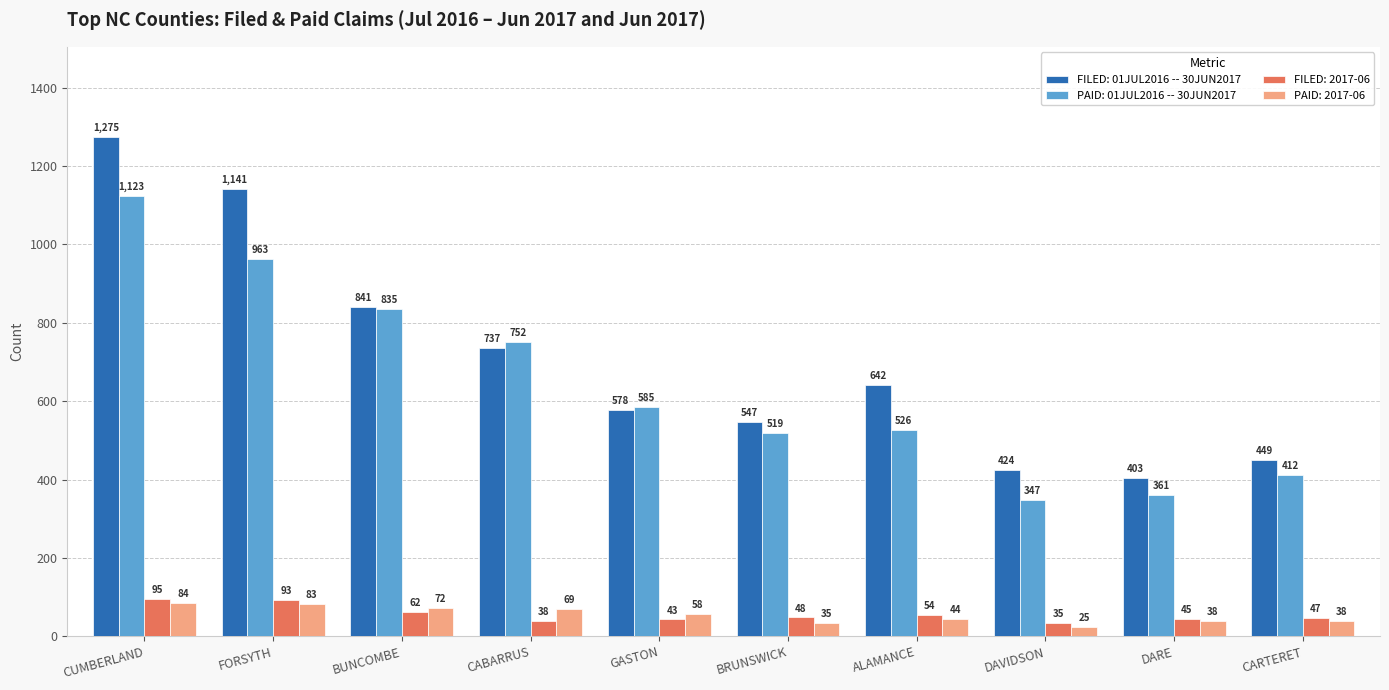

At which category is the sum across all series the highest?

CUMBERLAND